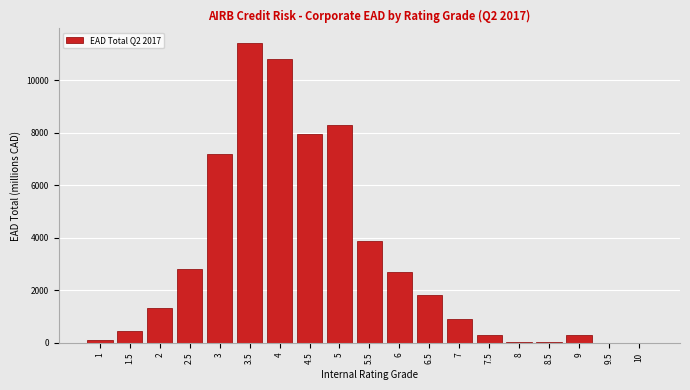

Is it true that the value at 10 is -5067?

False